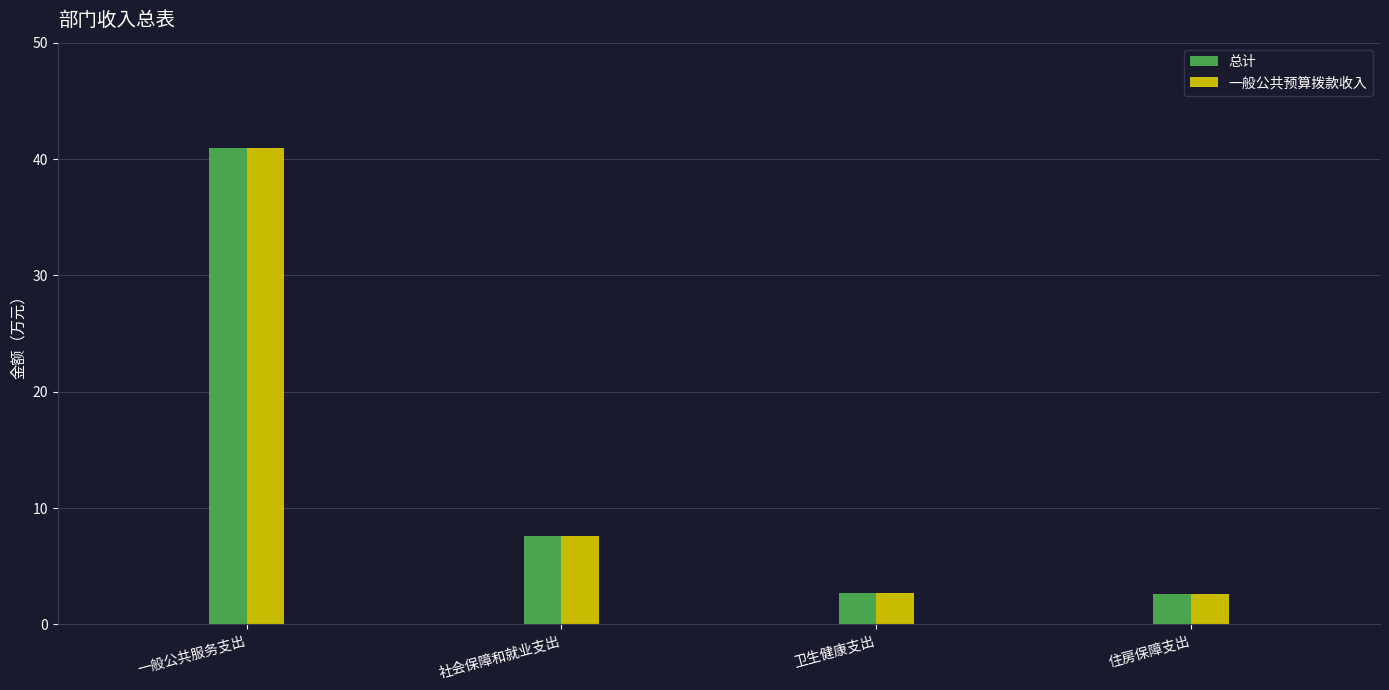

What is the total value across all series at 社会保障和就业支出?

15.2